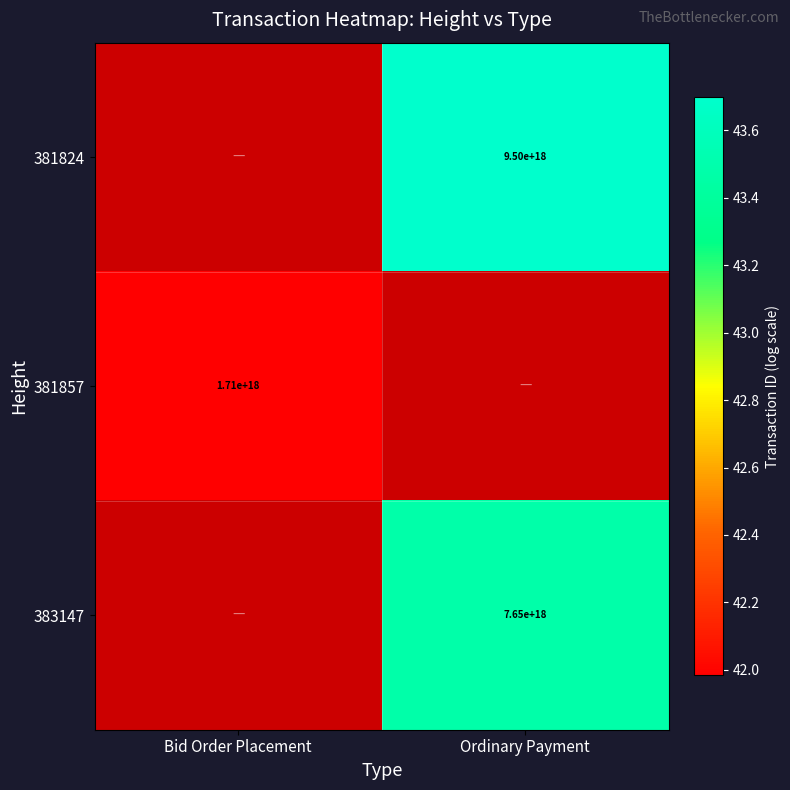

Is the value of 381857 at Bid Order Placement greater than the value of 381824 at Ordinary Payment?

No